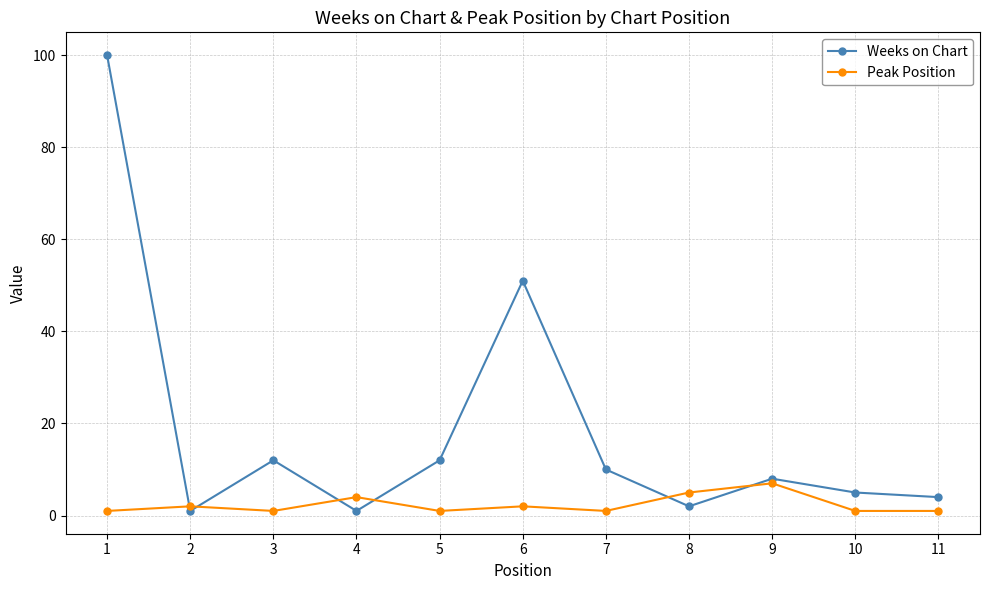

The Weeks on Chart series shows 2 at 9. True or false?

False